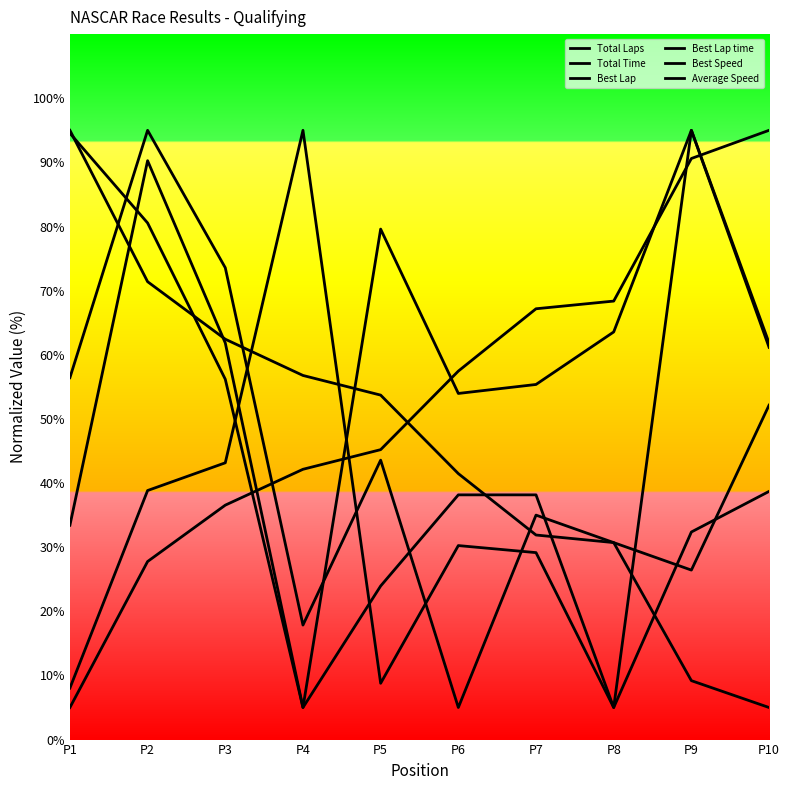

Does the chart display data point markers on the line(s)?

No